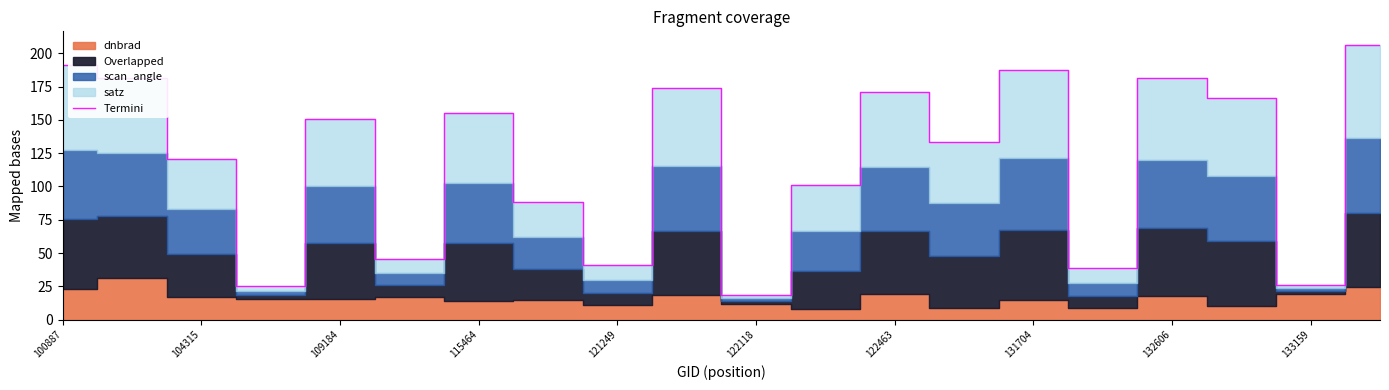

What is the minimum value for Termini?

18.3